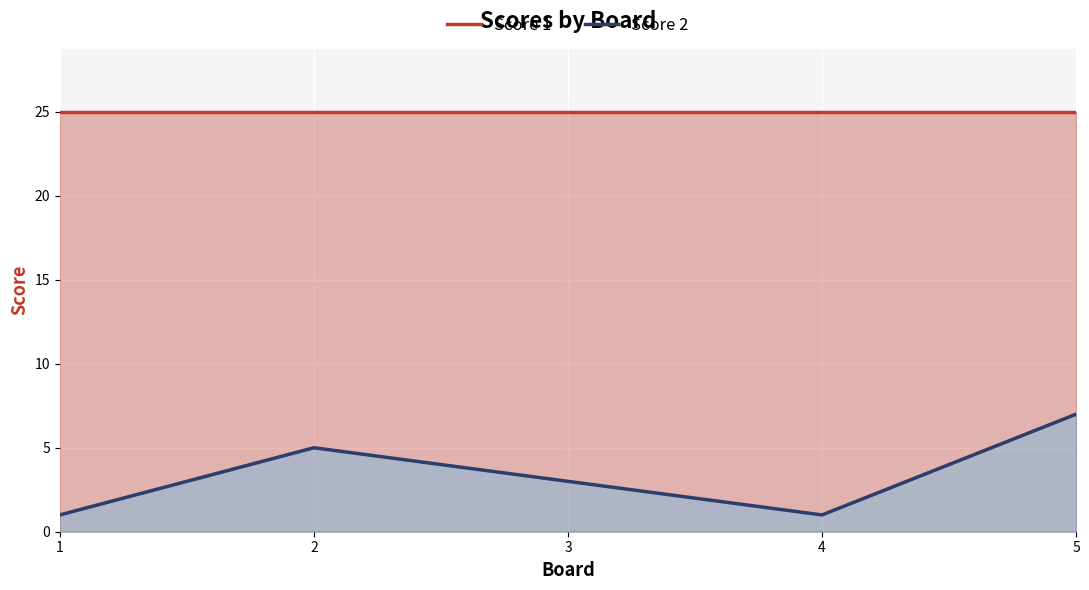

List the series in order of their overall mean, highest first.

Score 1, Score 2